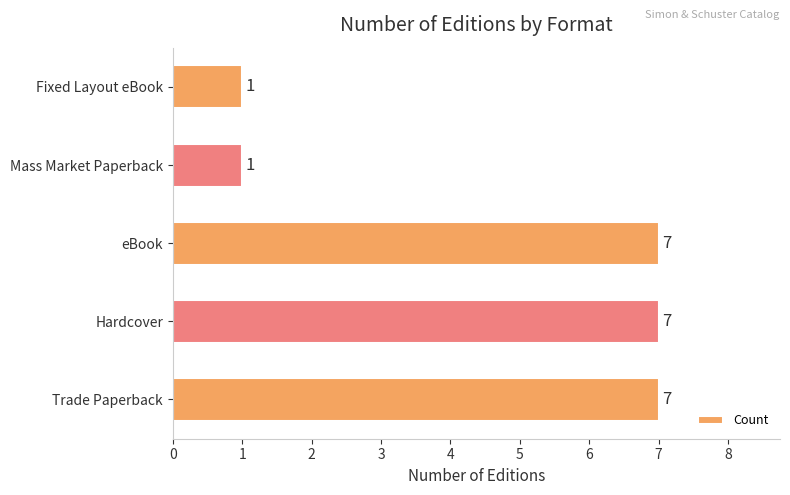

How many data points are less than 7?

2